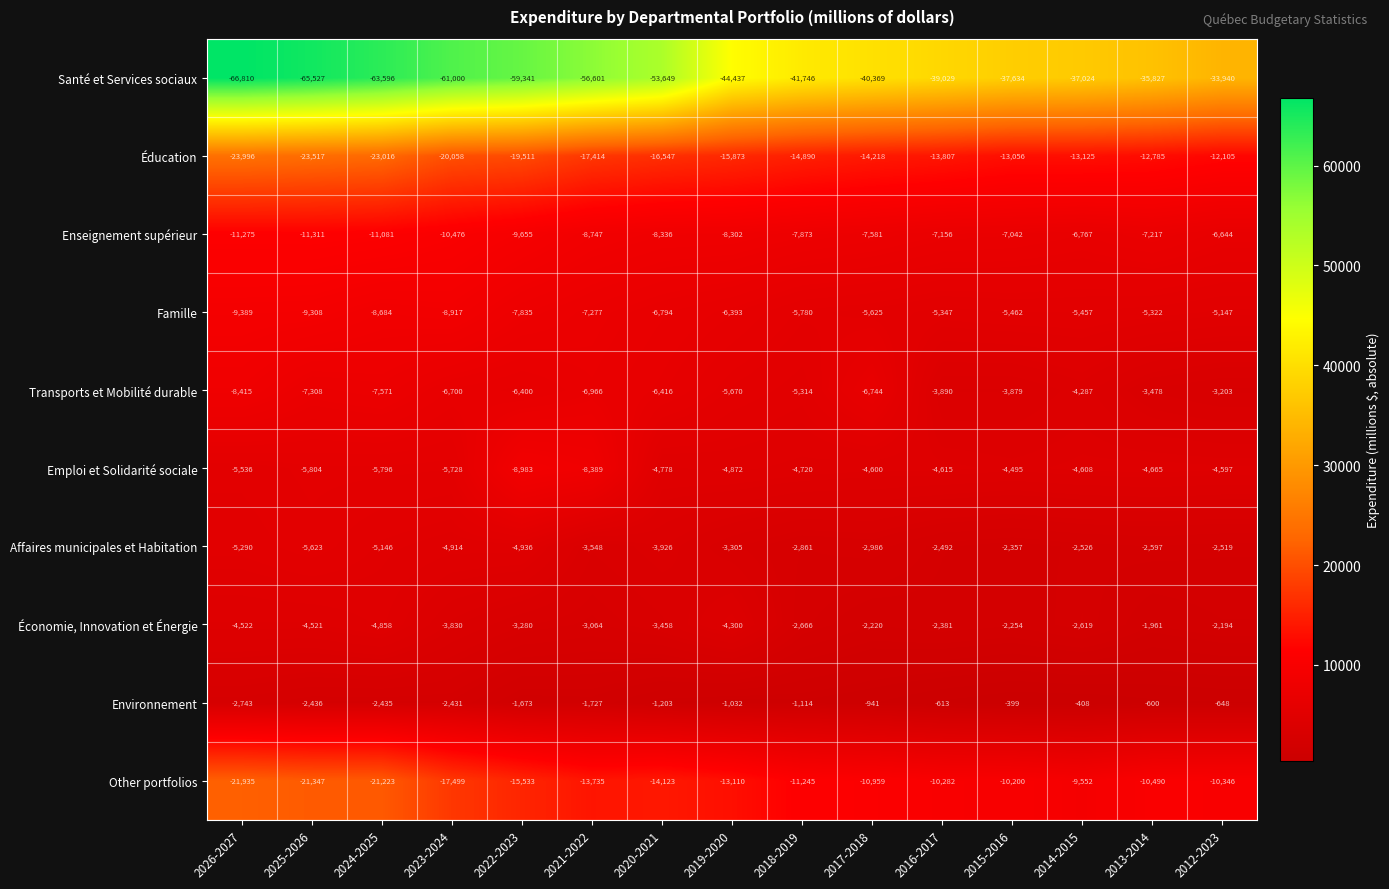

What is the difference between the Famille values at 2022-2023 and 2026-2027?

1554